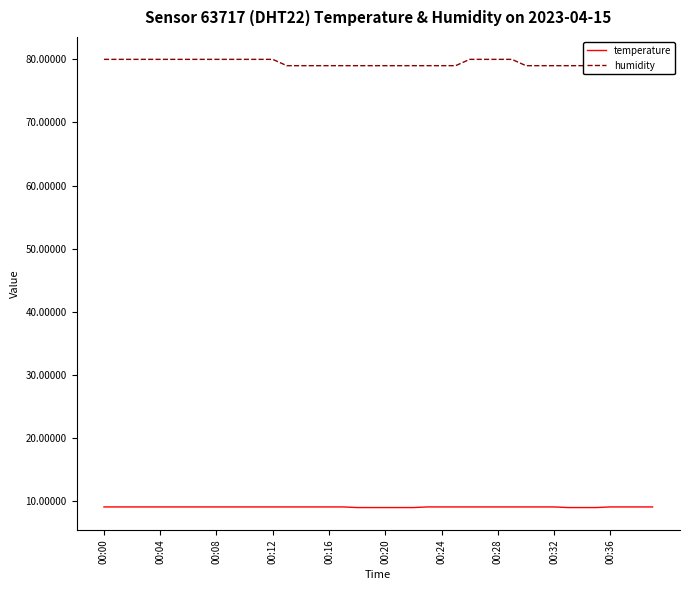

What is the highest value of the temperature series?

9.1